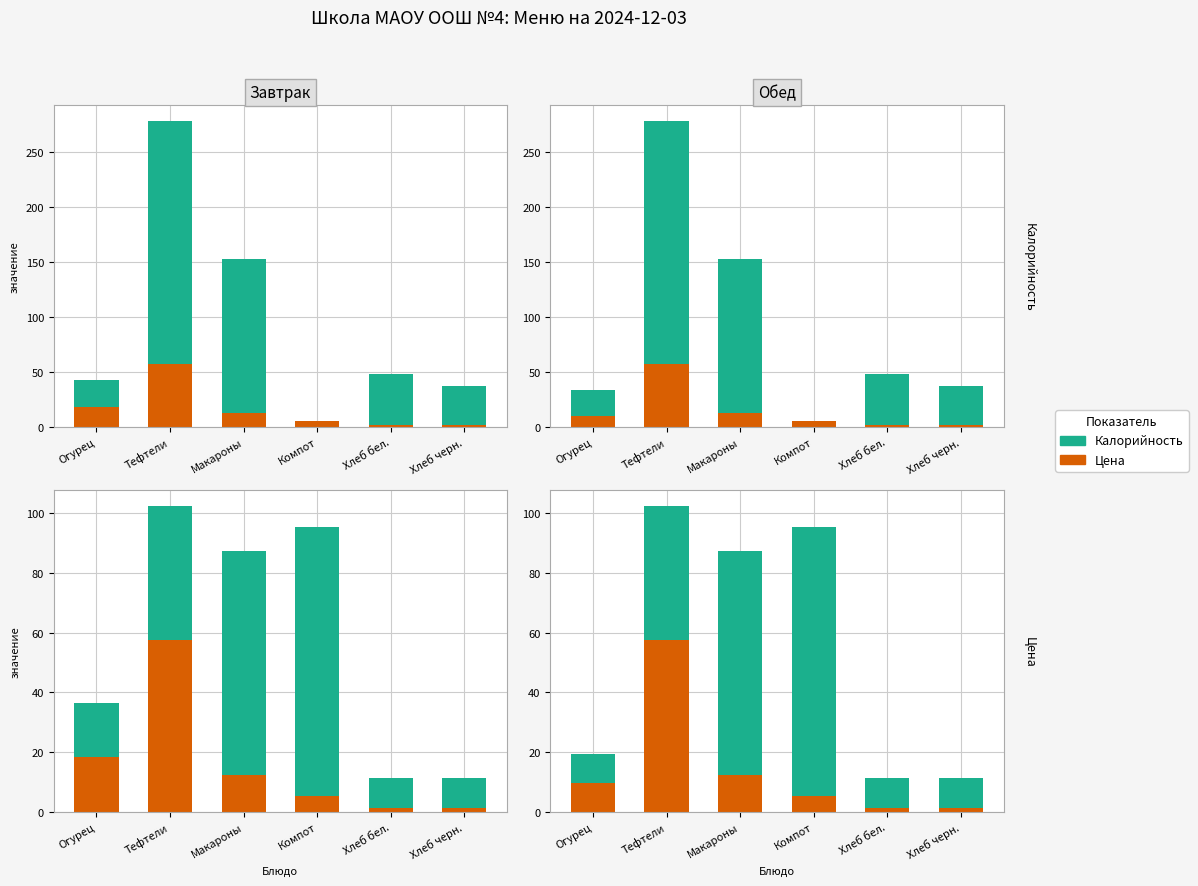

Count the number of categories in the chart.

6